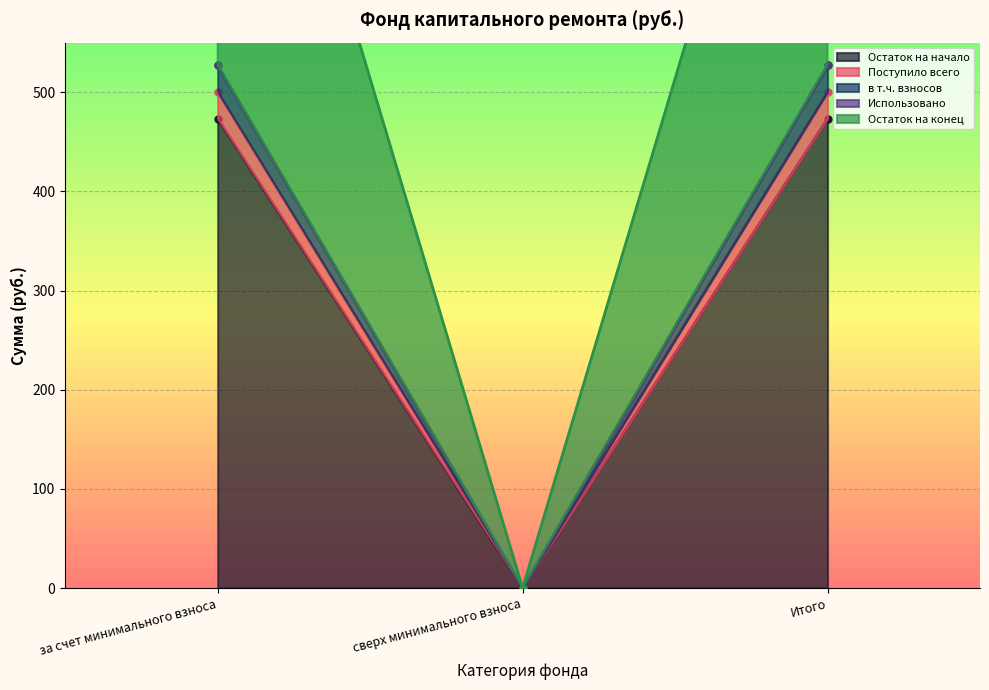

Rank the series at Итого from highest to lowest value.

Остаток на конец, в т.ч. взносов, Поступило всего, Остаток на начало